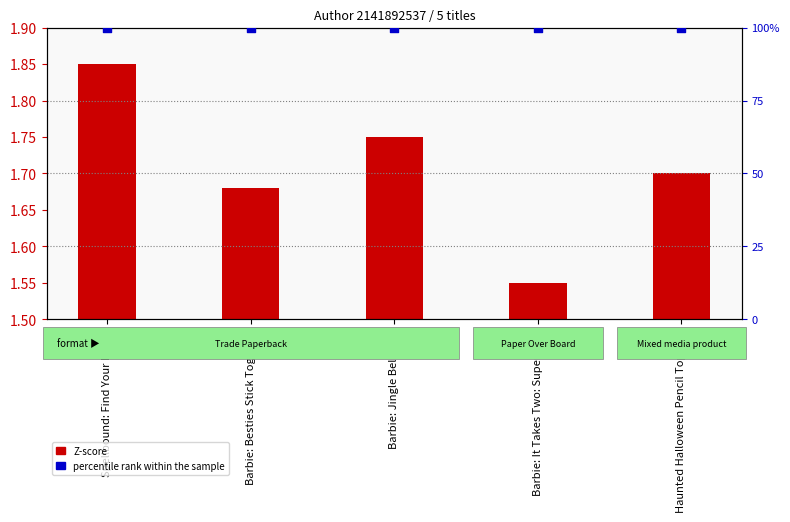

Which series contains the lowest Y value?

Z-score